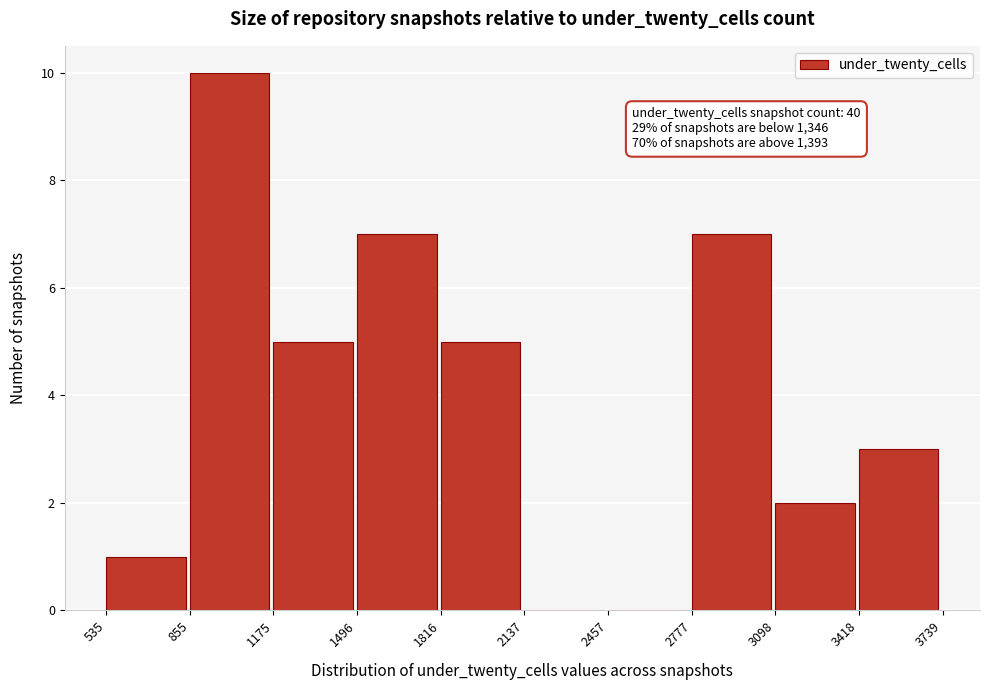

Which range on the x-axis has the tallest bar?

855 to 1175